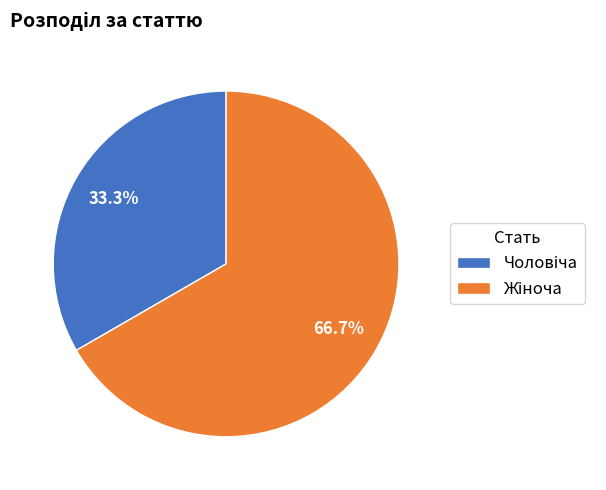

Is there any slice that represents more than half of the pie?

Yes